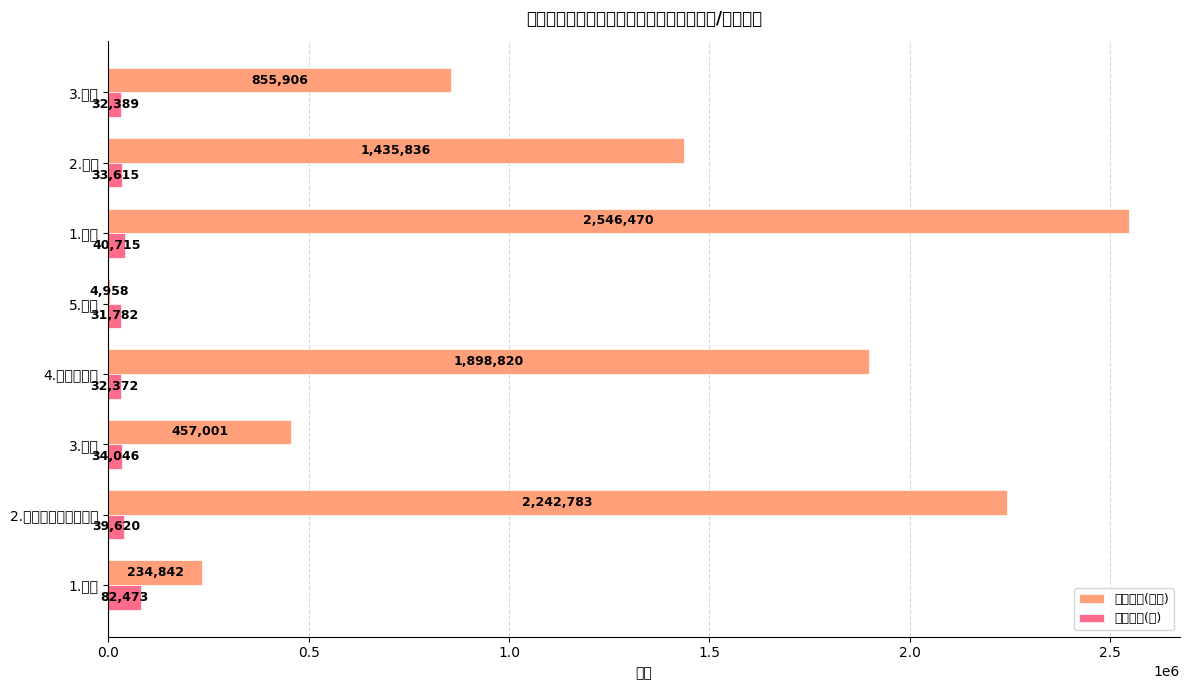

What is the maximum value for 工资总额(千元)?

2546470